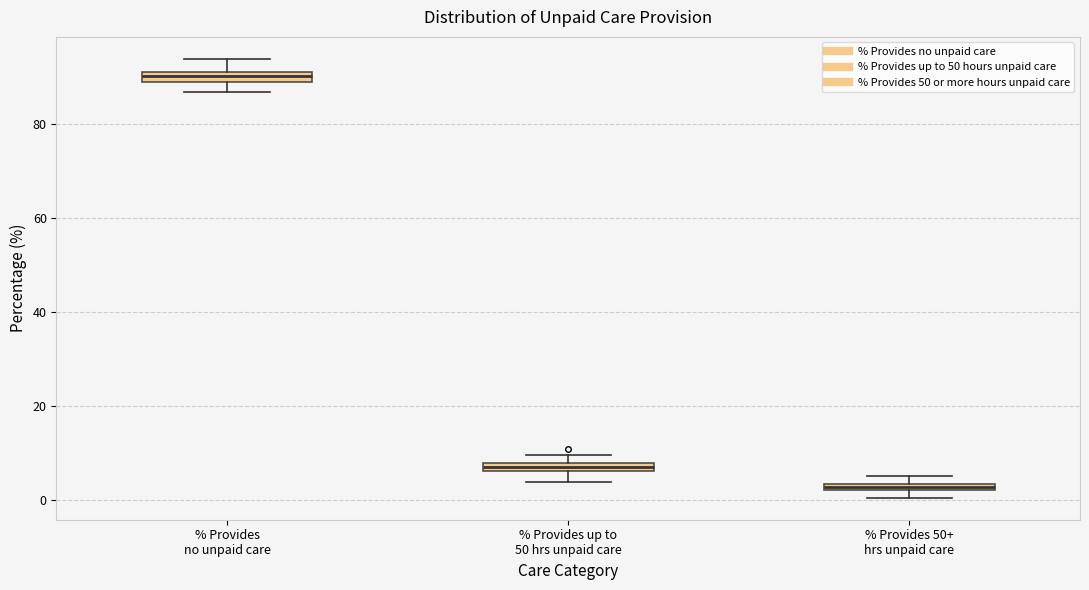

Which box's median line is the highest?

% Provides no unpaid care